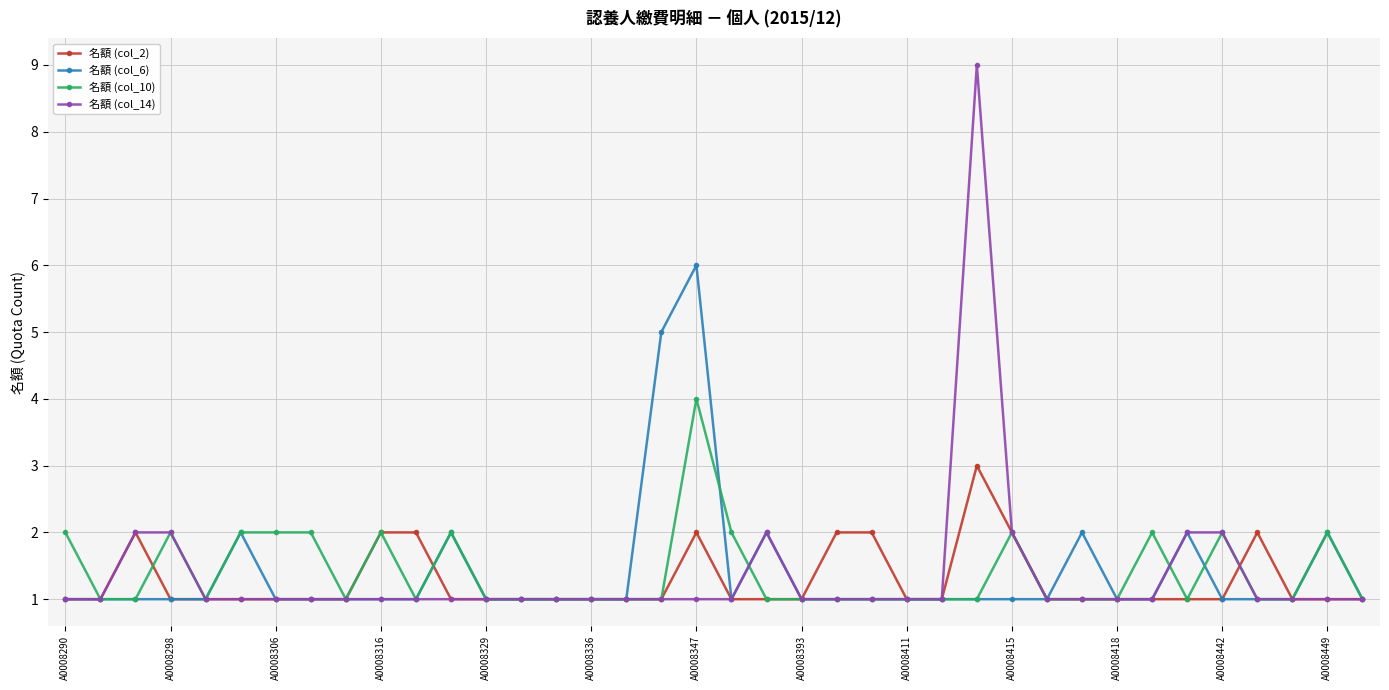

What are all the series names shown in the legend?

名額 (col_2), 名額 (col_6), 名額 (col_10), 名額 (col_14)